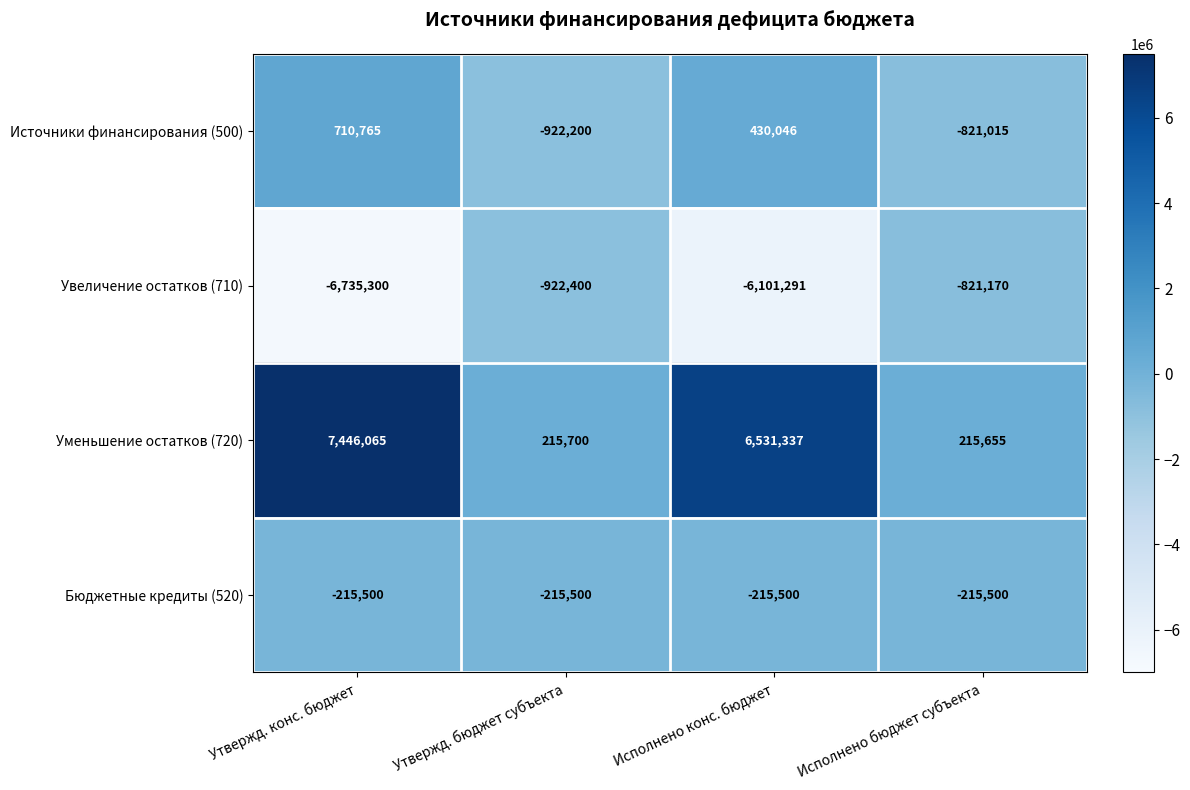

What is the spread (max minus min) of values at Утвержд. конс. бюджет?

14181365